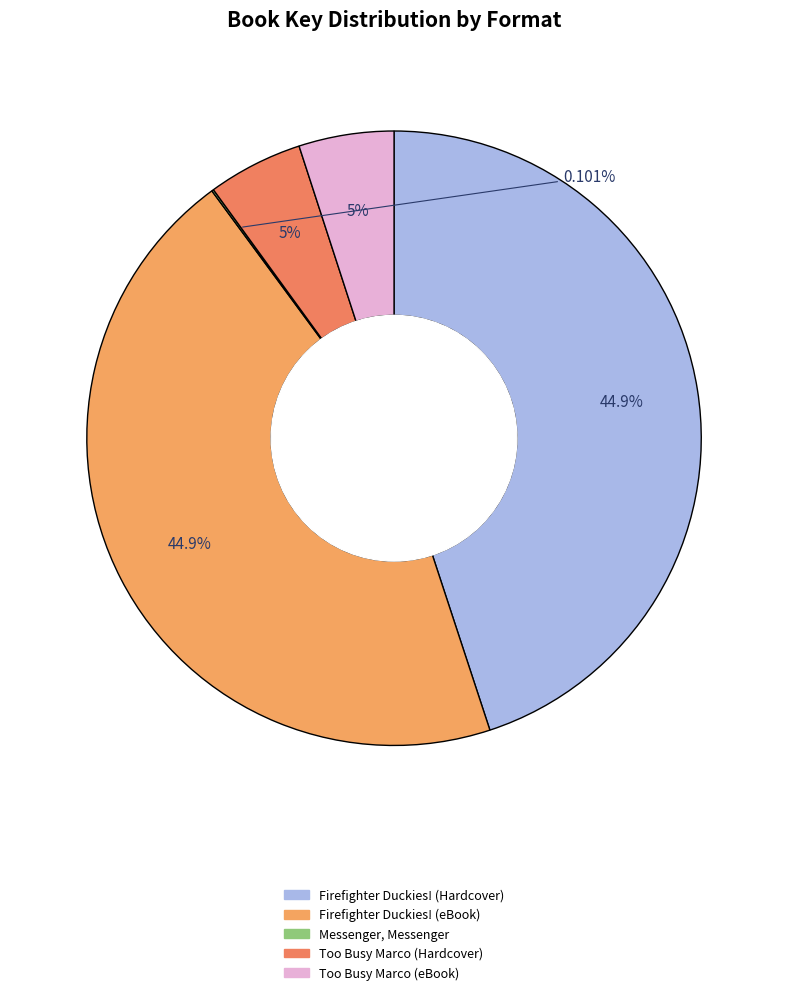

How many slices are in this pie chart?

5